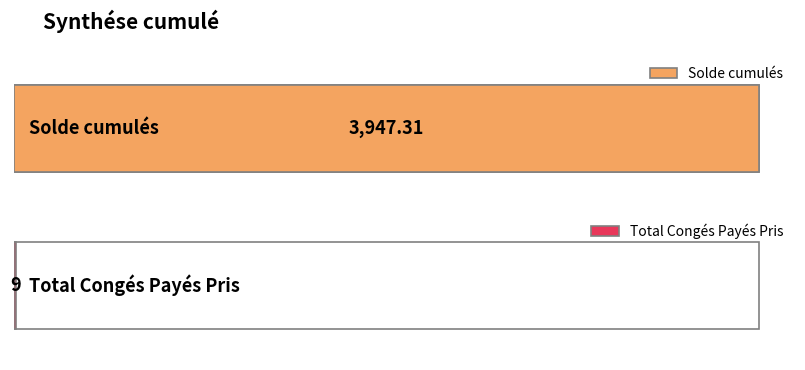

How many bars are there in total?

2